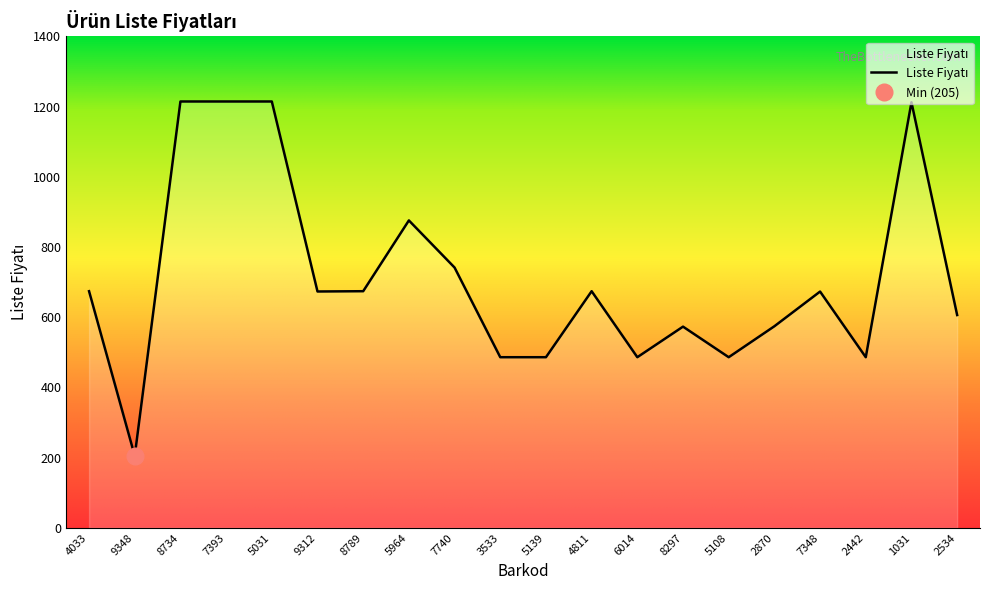

At which category does the chart reach its minimum across all series?

9348